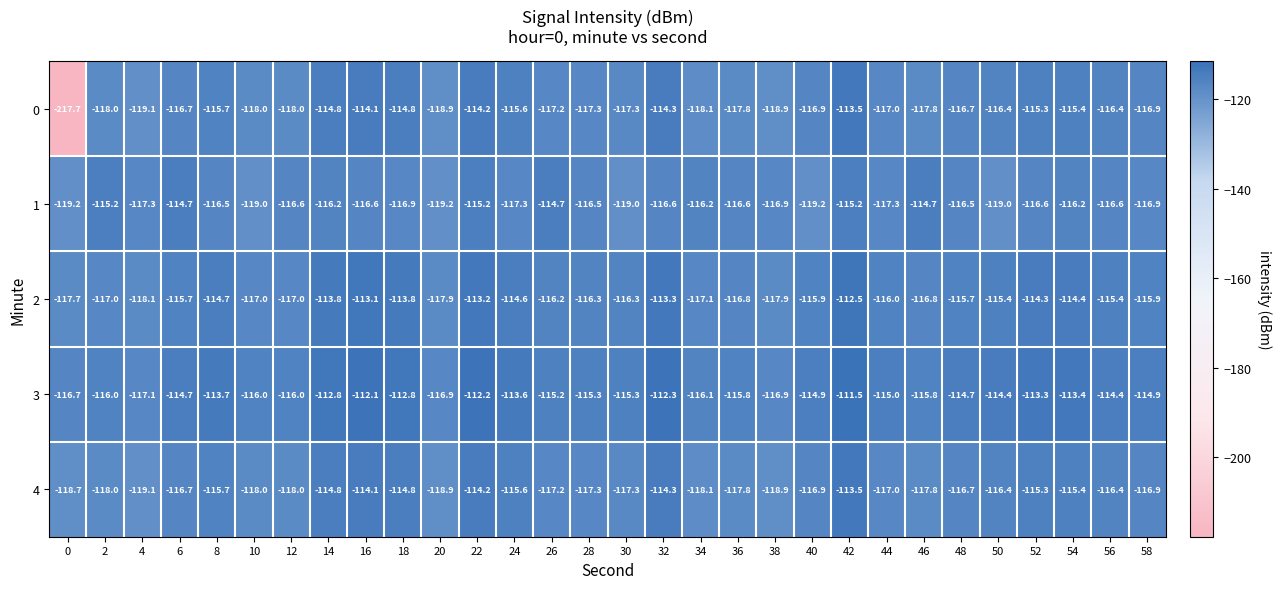

At which label is 0 closest to -165?

4